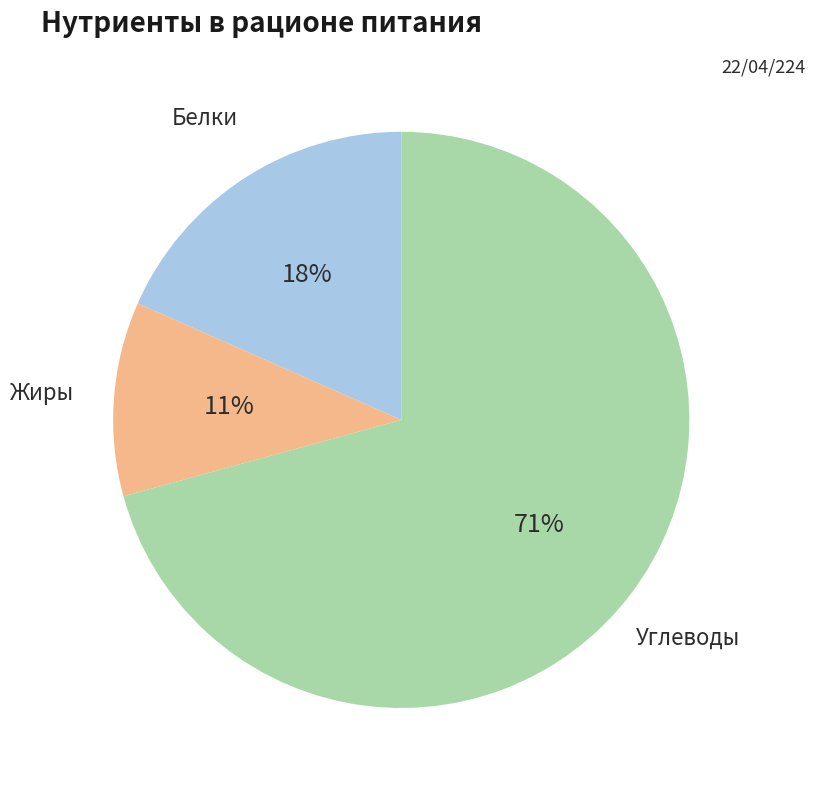

Approximately how many times larger is the value at Углеводы compared to Жиры?

6.5